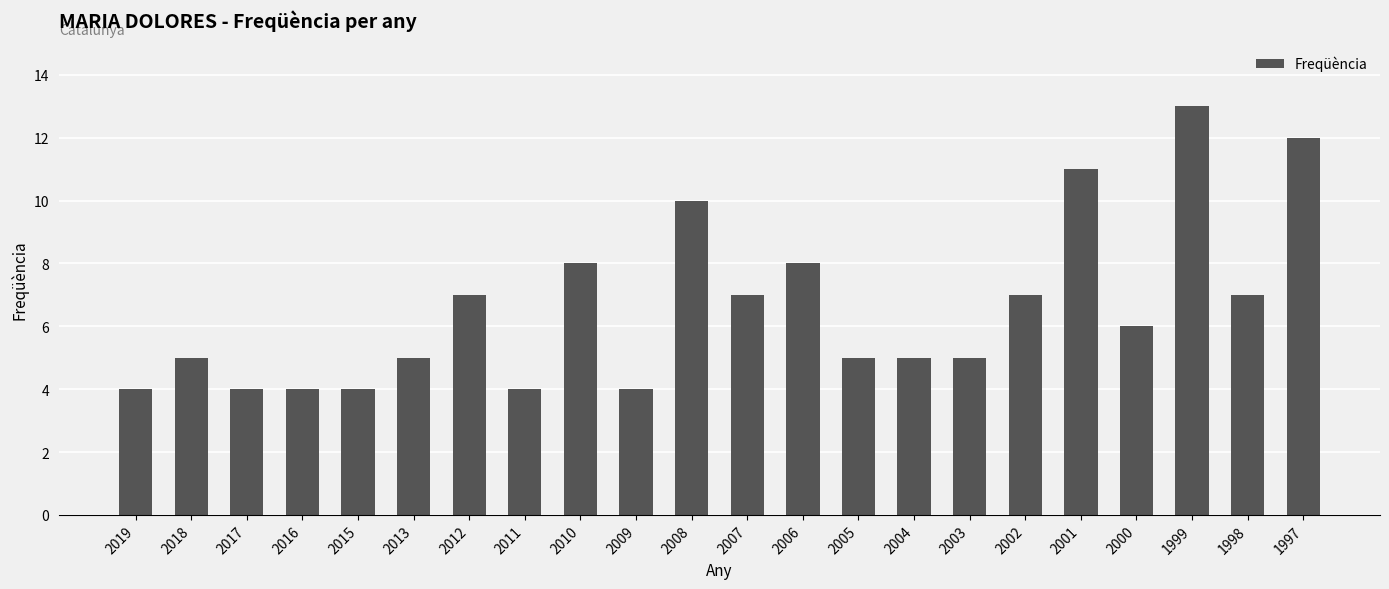

What value does the data have at 2016?

4